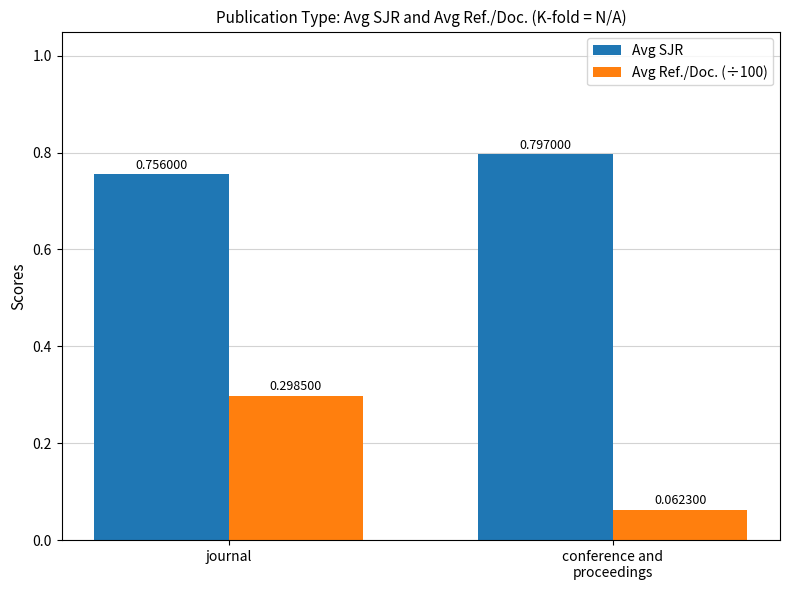

At which label does Avg SJR reach its minimum?

journal